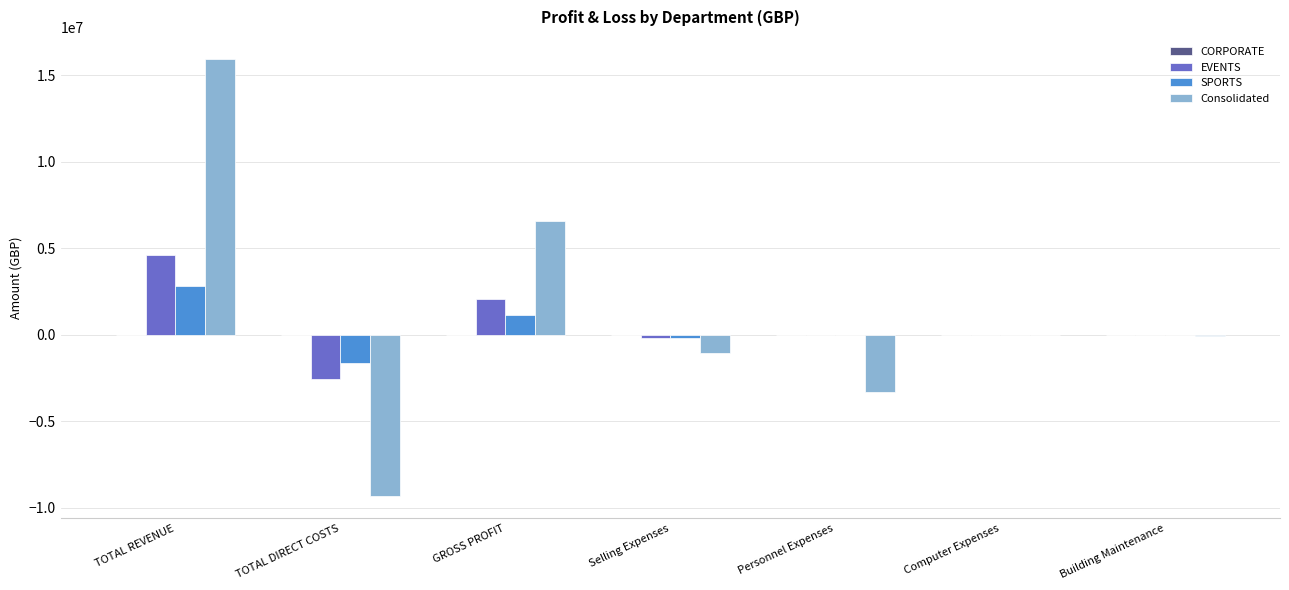

Read the EVENTS value at TOTAL DIRECT COSTS.

-2588732.0